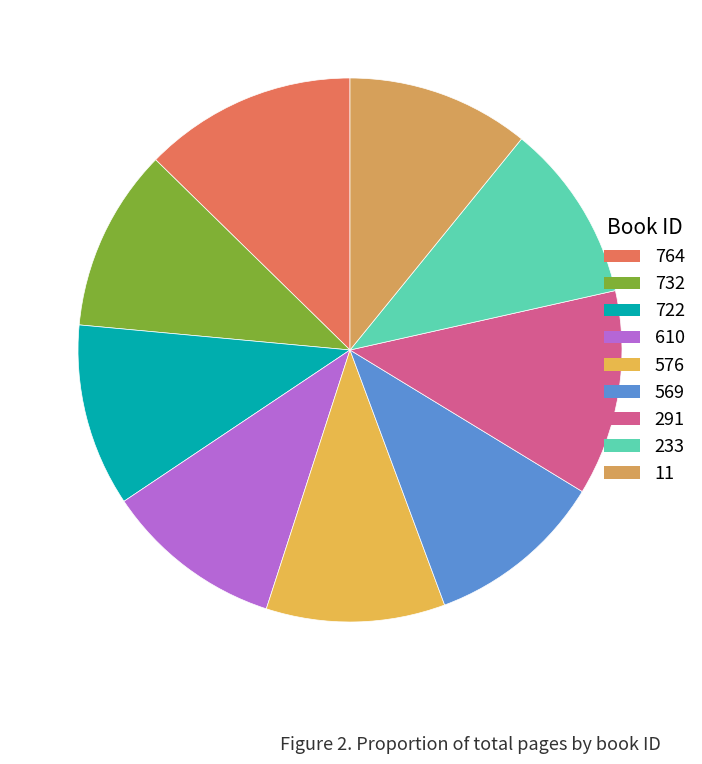

How much of the chart is everything except 722?

89.1%